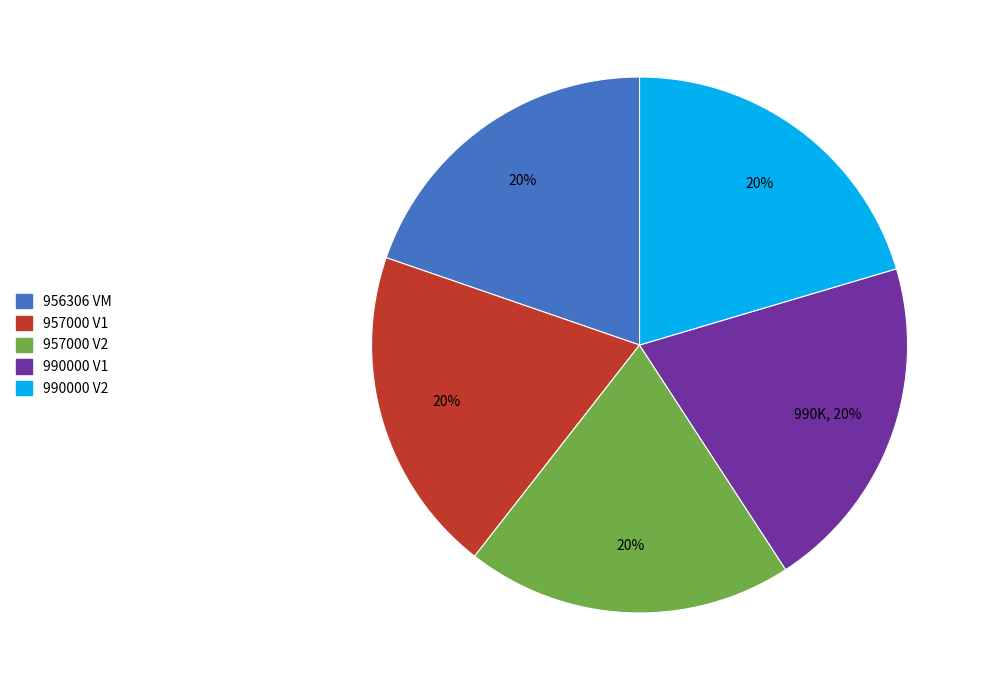

Approximately how many times larger is the value at 990000 V1 compared to 990000 V2?

1.0